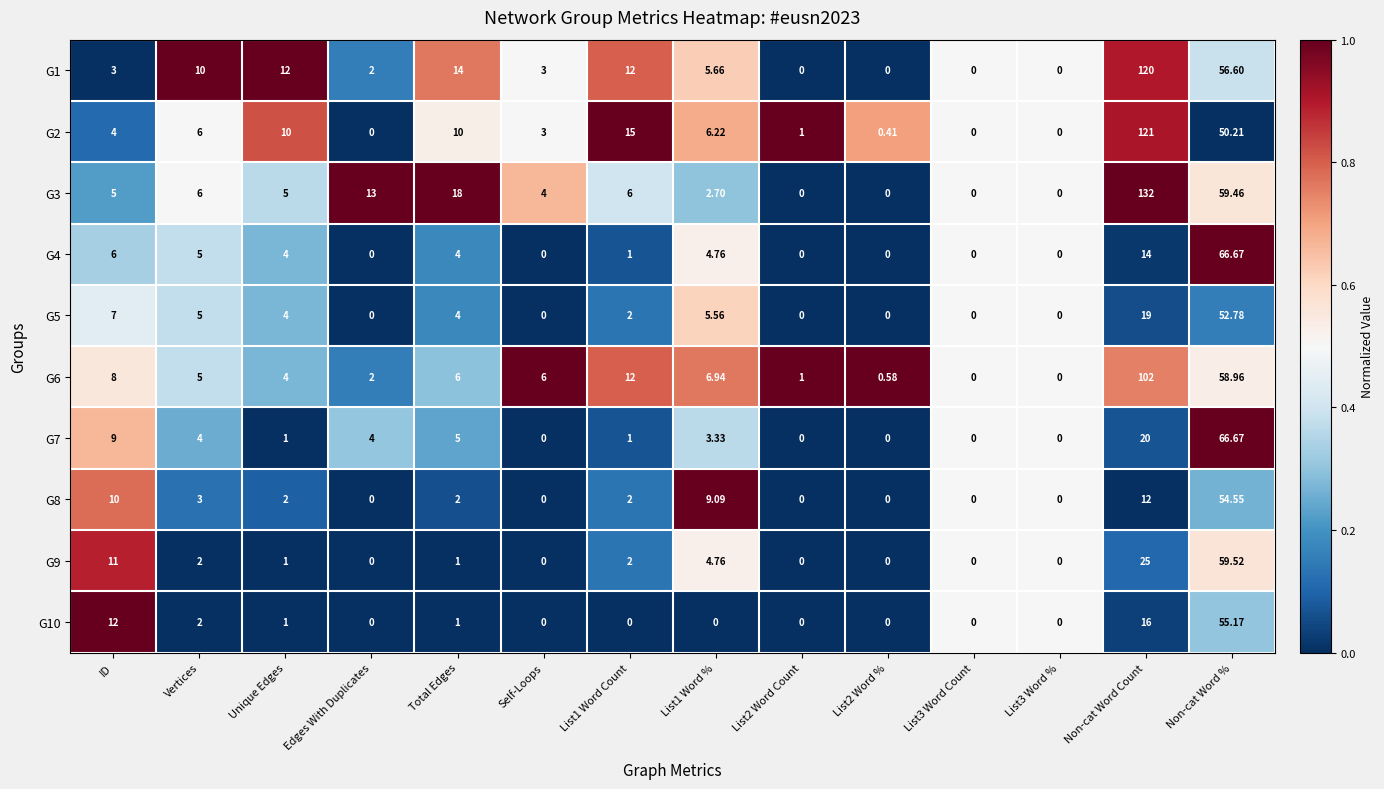

Is the value of G4 at Vertices greater than the value of G7 at Unique Edges?

Yes